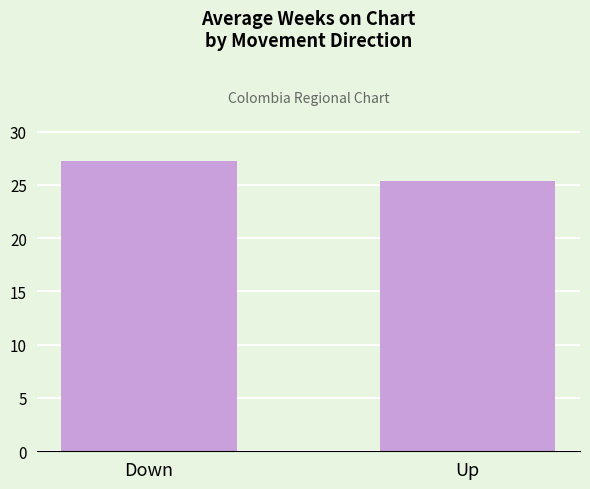

At which label is the value closest to 26?

Up